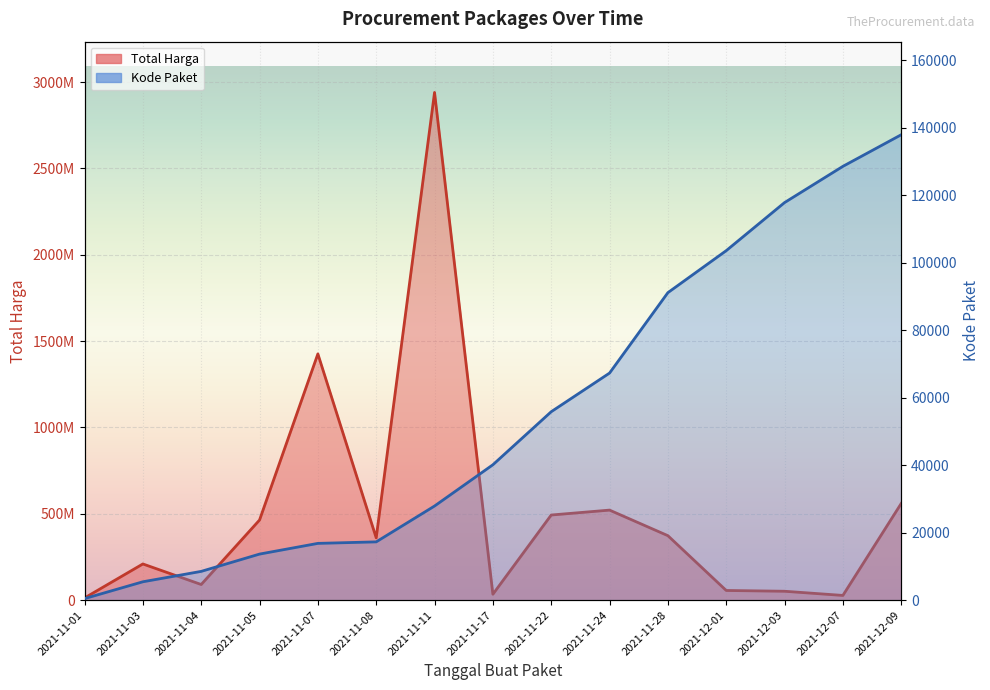

At which label does Total Harga reach its minimum?

2021-11-01